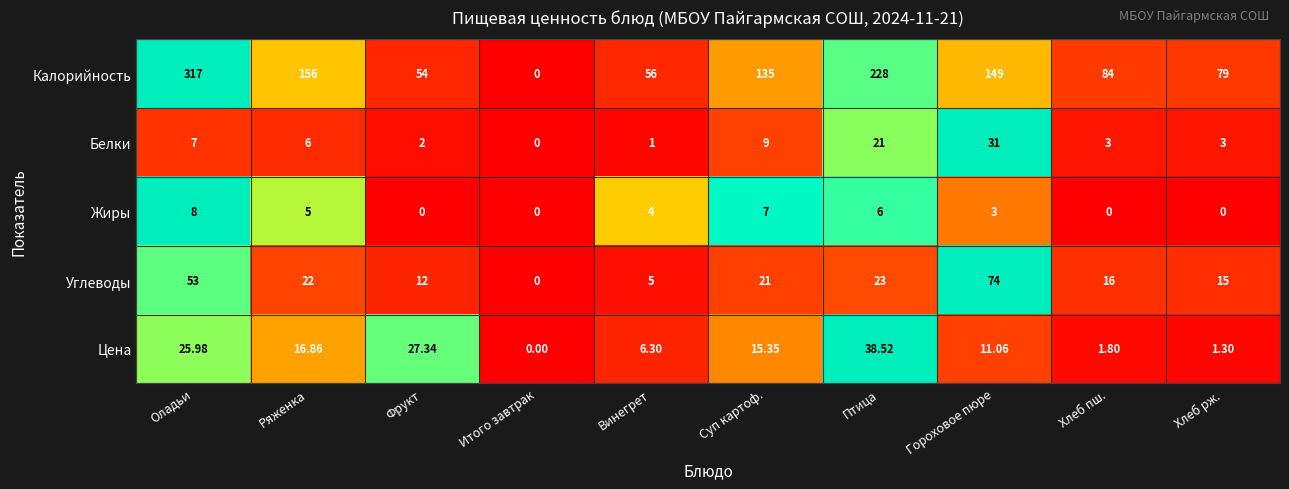

Is the value of Калорийность at Хлеб пш. greater than the value of Углеводы at Итого завтрак?

Yes